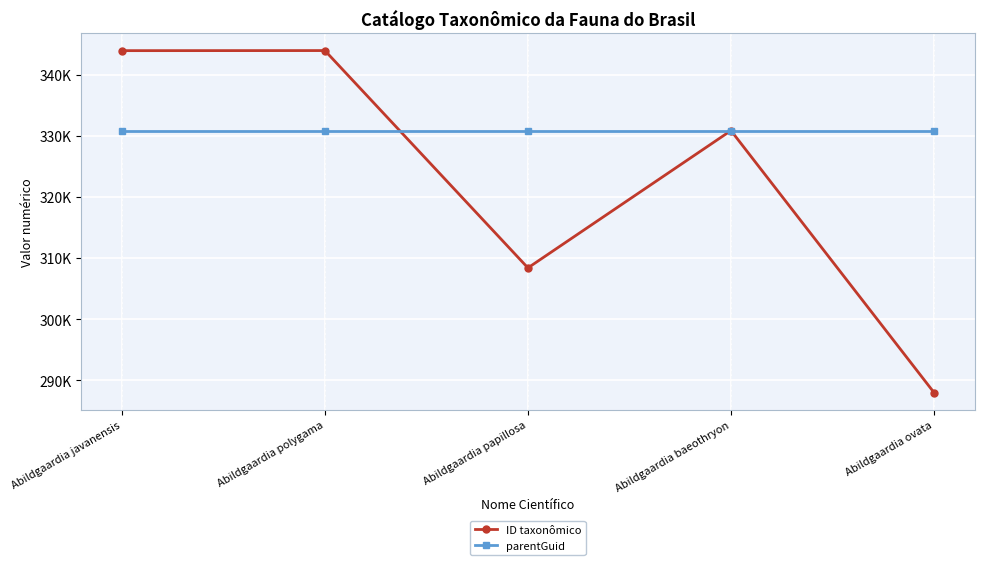

What are all the series names shown in the legend?

ID taxonômico, parentGuid